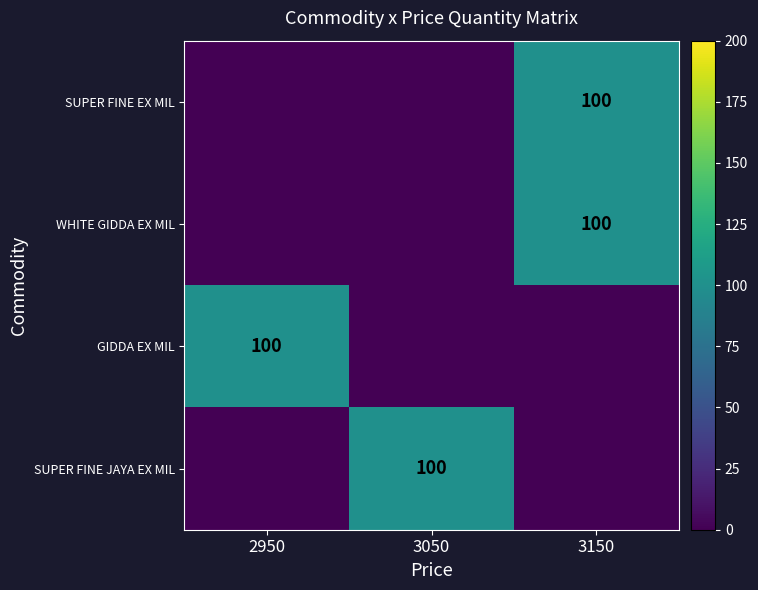

Which has a higher value, 2950 or 3150?

3150